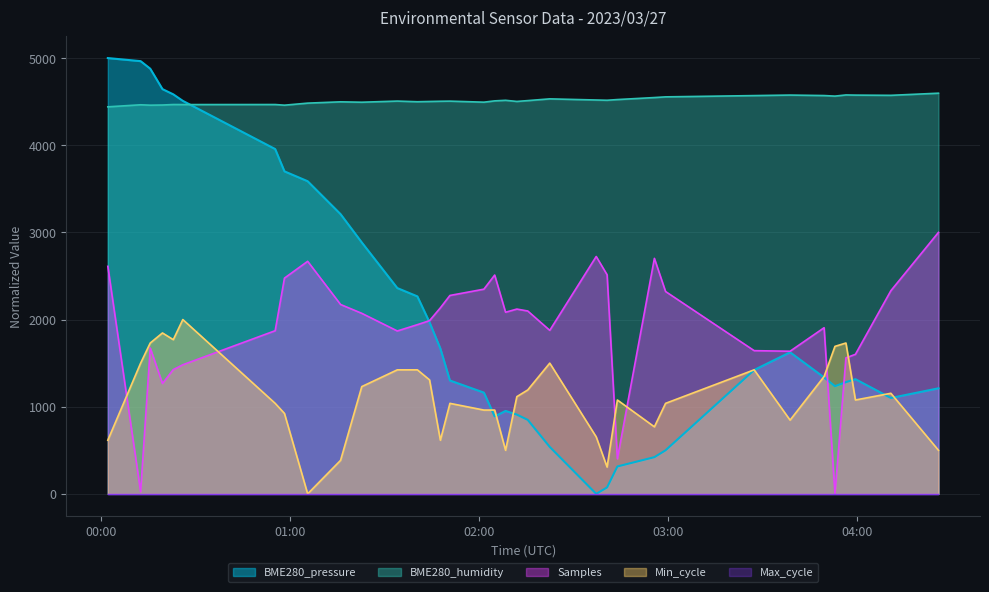

True or false: BME280_humidity and Min_cycle intersect in this chart.

False